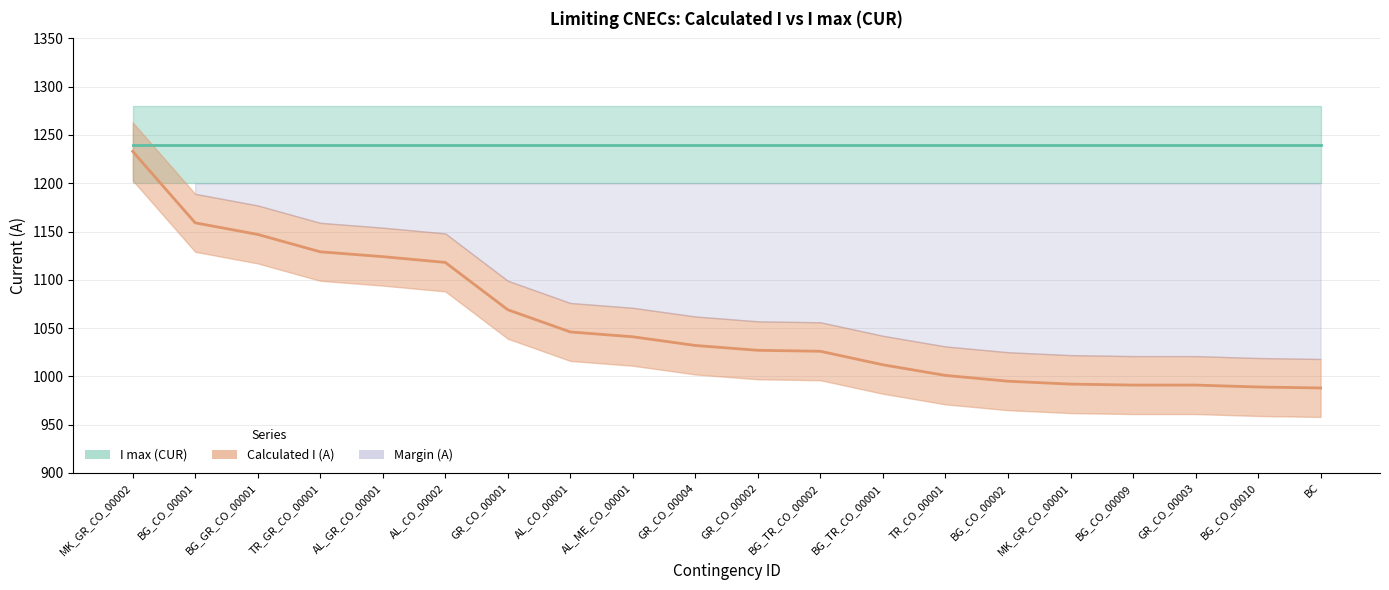

Reading right to left, transcribe all the data shown in this chart.

BC=988	BG_CO_00010=989	GR_CO_00003=991	BG_CO_00009=991	MK_GR_CO_00001=992	BG_CO_00002=995	TR_CO_00001=1001	BG_TR_CO_00001=1012	BG_TR_CO_00002=1026	GR_CO_00002=1027	GR_CO_00004=1032	AL_ME_CO_00001=1041	AL_CO_00001=1046	GR_CO_00001=1069	AL_CO_00002=1118	AL_GR_CO_00001=1124	TR_GR_CO_00001=1129	BG_GR_CO_00001=1147	BG_CO_00001=1159	MK_GR_CO_00002=1233